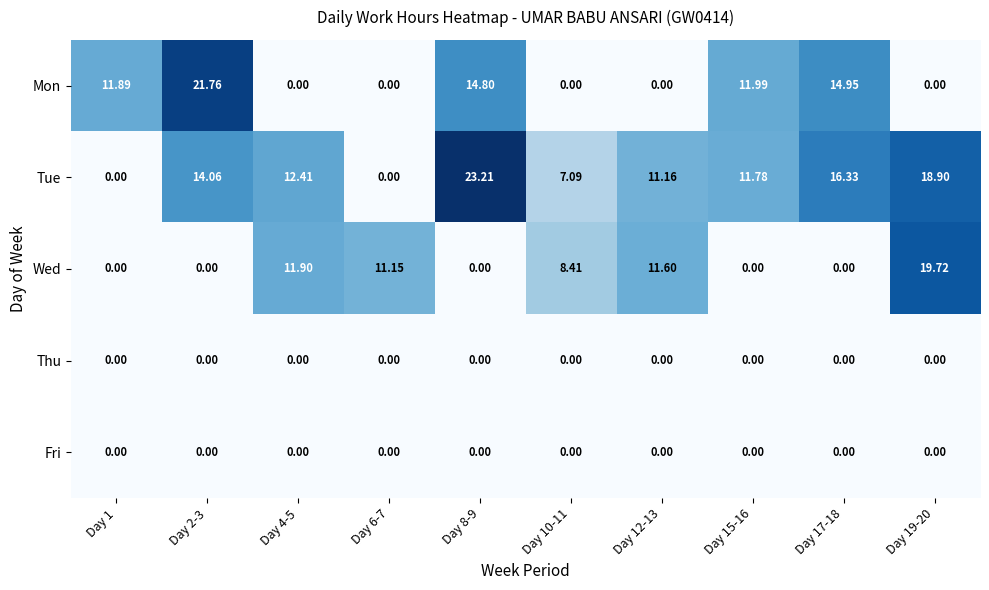

Count the number of categories in the chart.

10